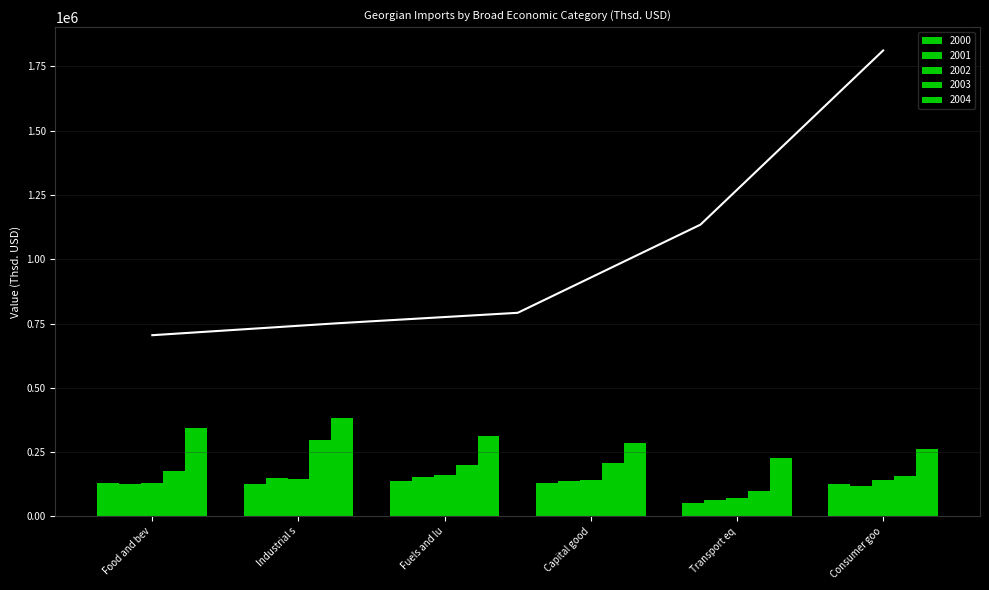

How many bars are there in total?

30